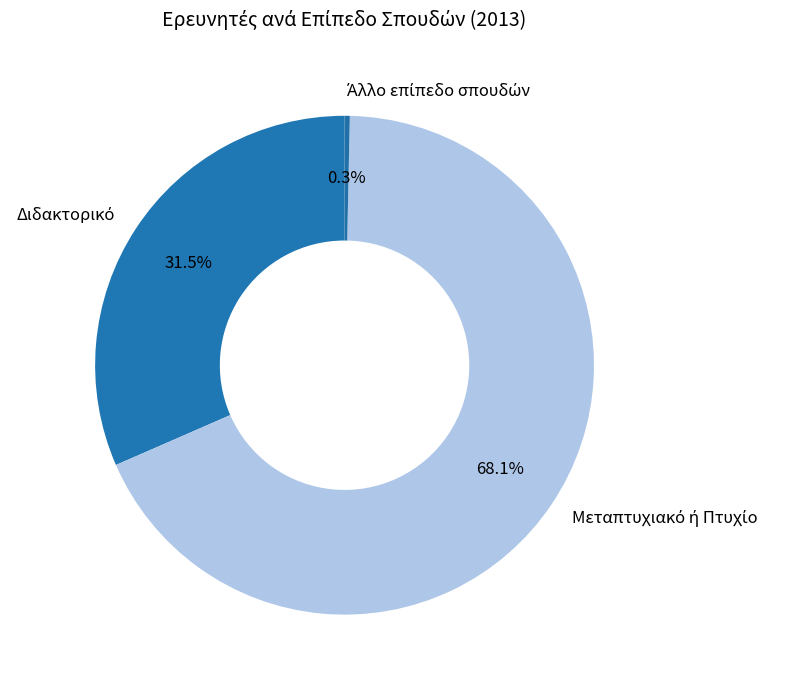

Does any single category account for the majority?

Yes